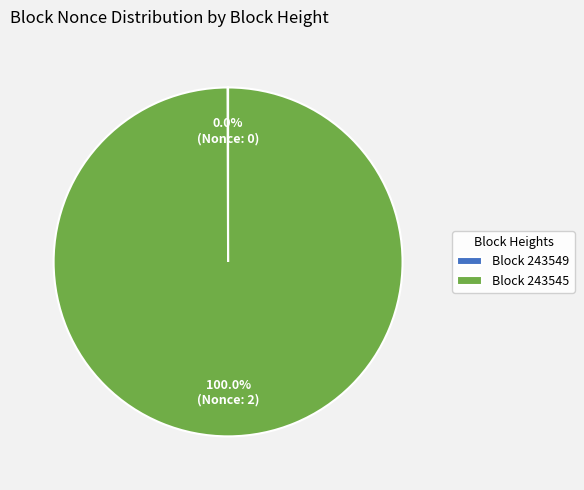

Which slice is the largest?

Block 243545